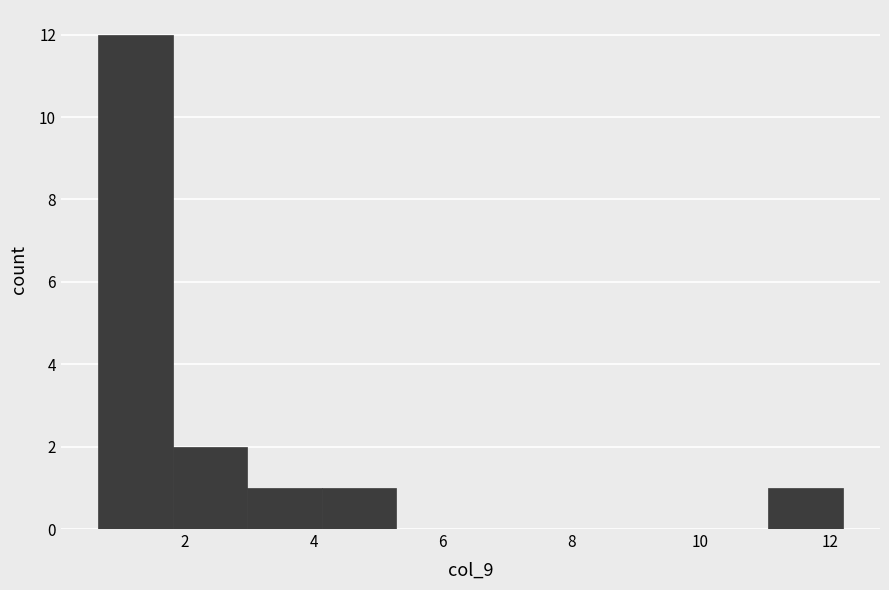

What is the height of the bar covering 11.0 to 12.2 on the x-axis? Neither the bar edges nor the heights are printed on the chart, so give them approximately, as read against the axes.

1